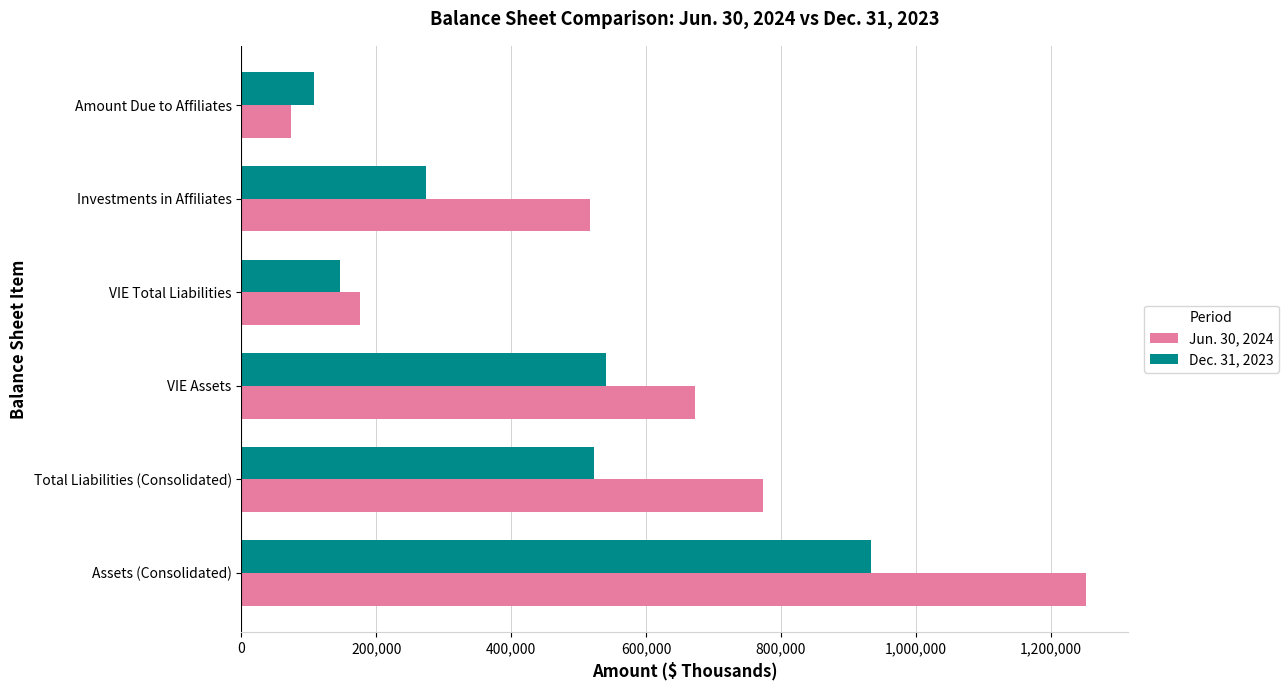

What is the average value of the Jun. 30, 2024 series?

577191